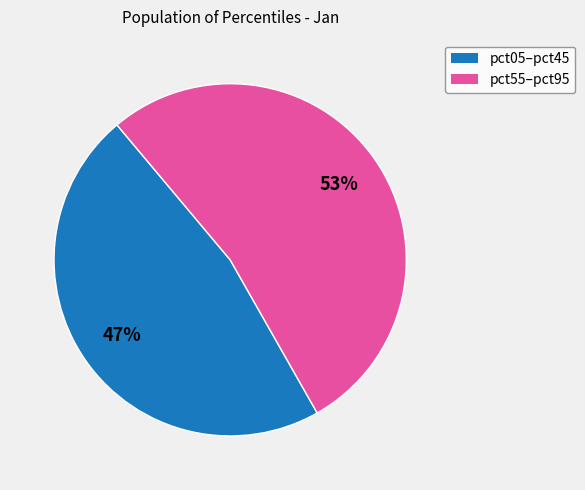

Does any single category account for the majority?

Yes